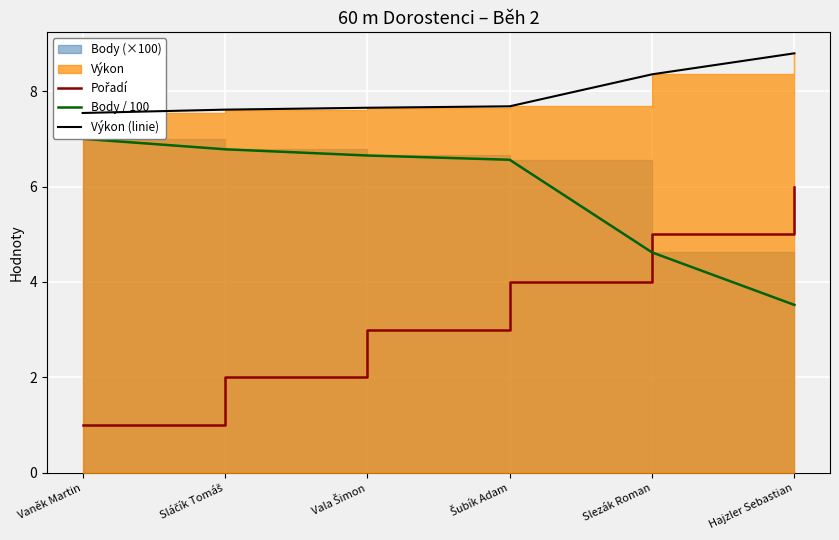

At which label does Pořadí first exceed 4?

Slezák Roman